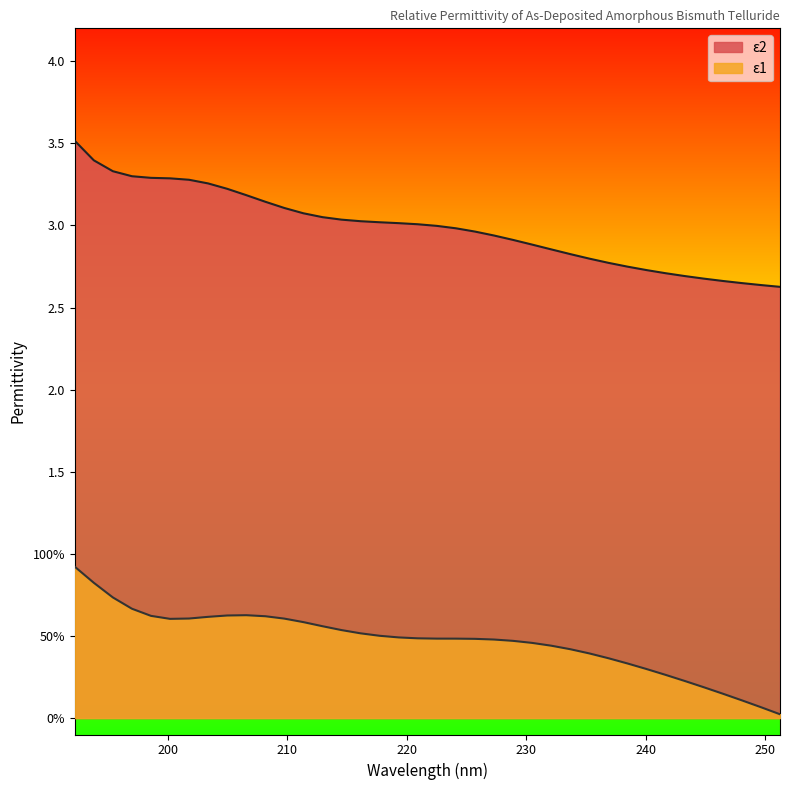

Is the value of ε2 at 198.566559 greater than the value of ε1 at 225.709381?

Yes